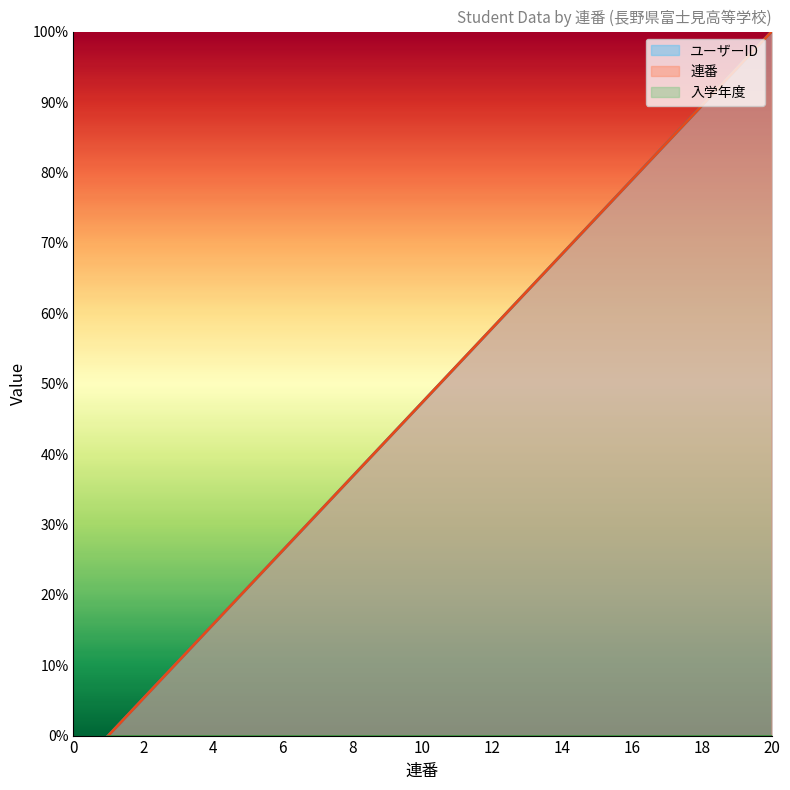

True or false: ユーザーID has more than 2 points higher than both neighbors.

False